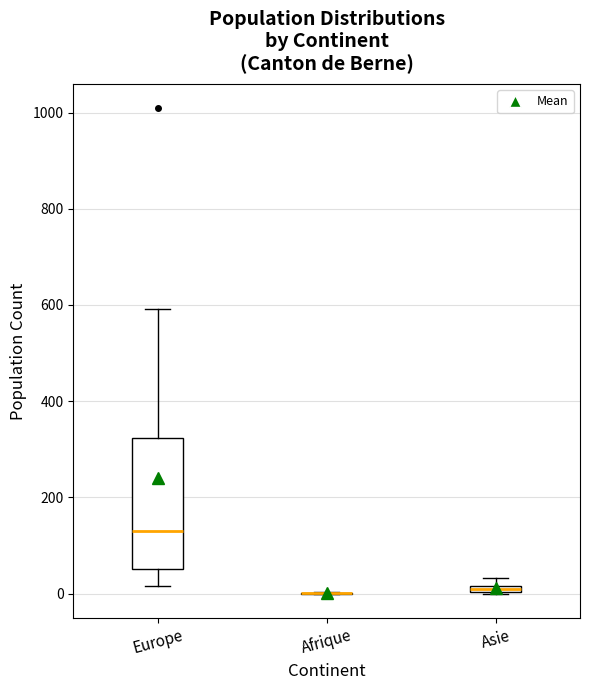

Where does the median line of the box for Europe sit on the y-axis? The values are not printed on the chart, so give them approximately, as read against the axis.

140